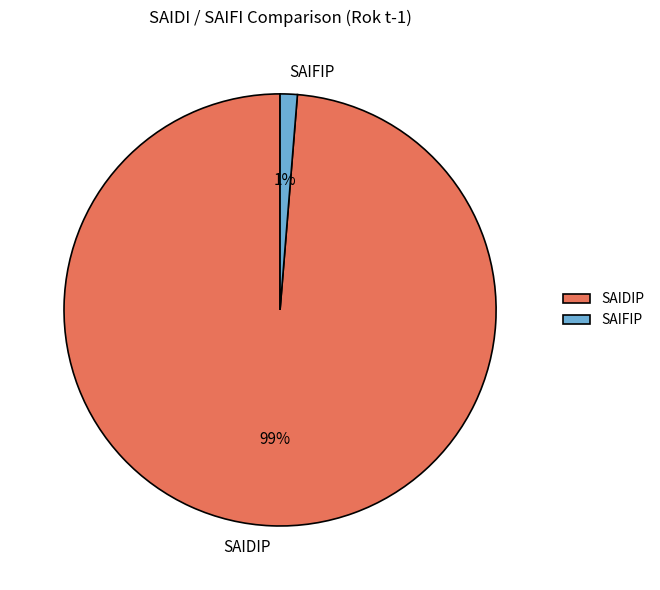

The SAIDIP slice represents 89% of the pie. True or false?

False